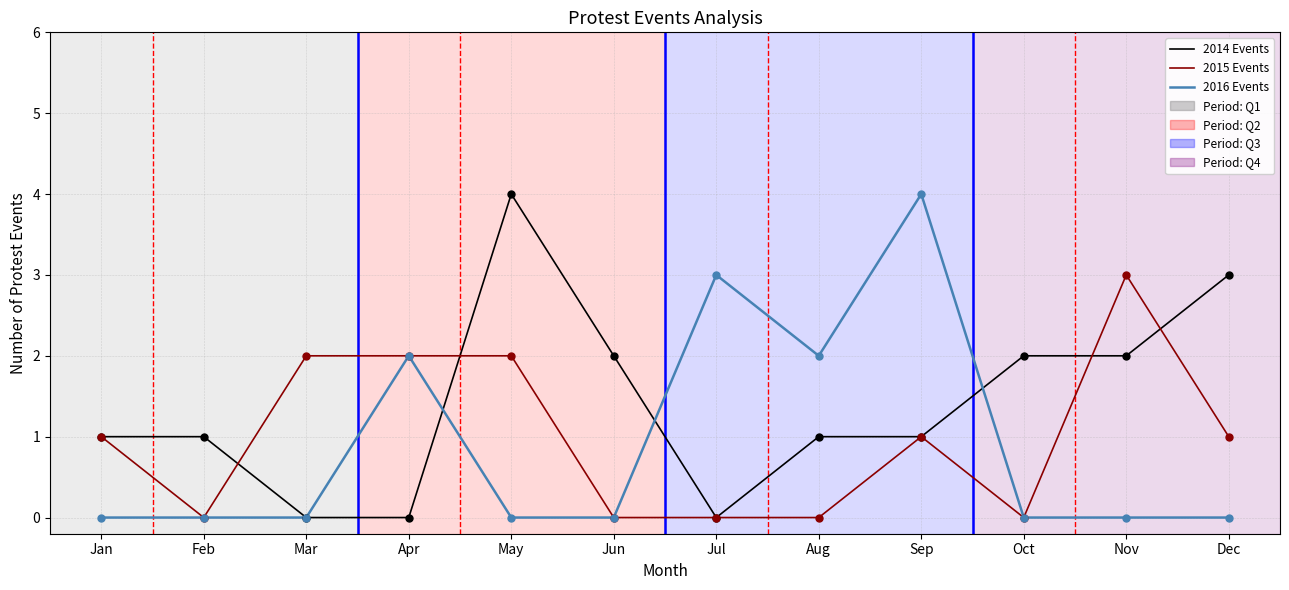

The value of 2015 Events at Feb is 0. True or false?

True